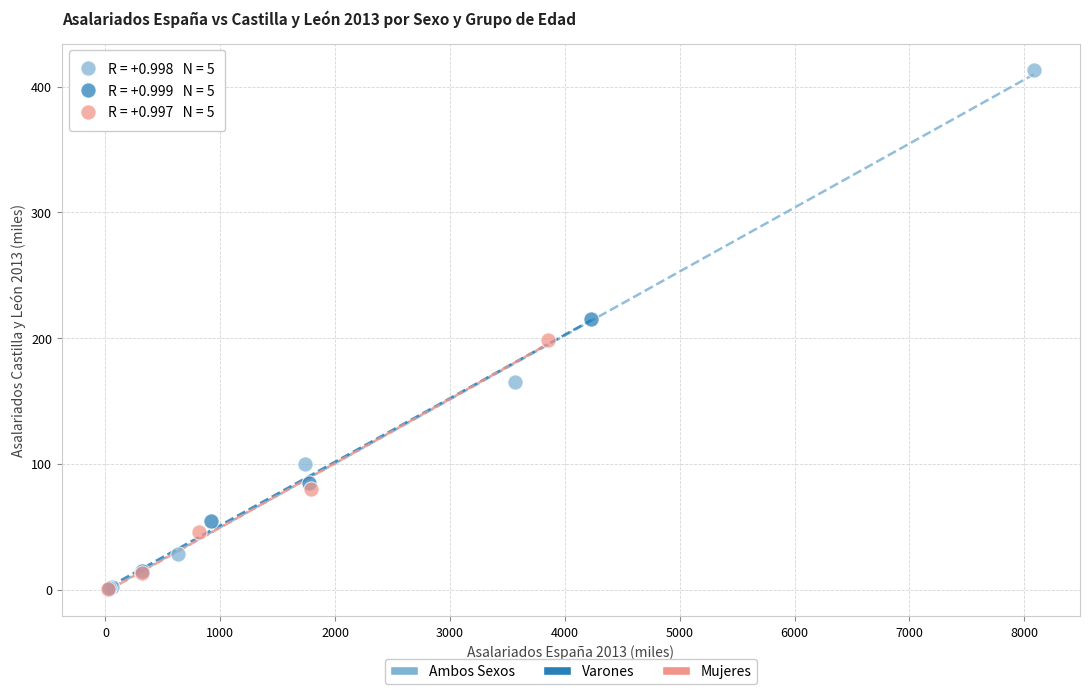

Which series reaches the maximum Y coordinate?

Ambos Sexos